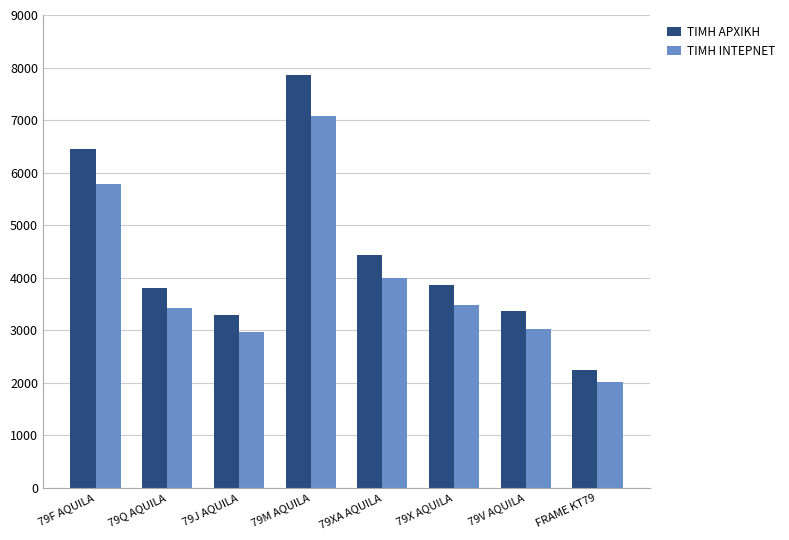

Which series has the largest range (max minus min)?

ΤΙΜΗ ΑΡΧΙΚΗ